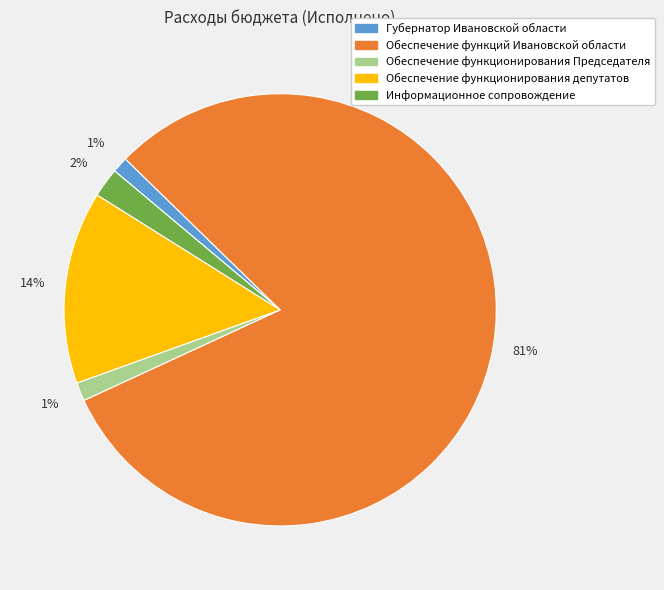

Which has a higher value, Обеспечение функционирования Председателя or Обеспечение функций Ивановской области?

Обеспечение функций Ивановской области